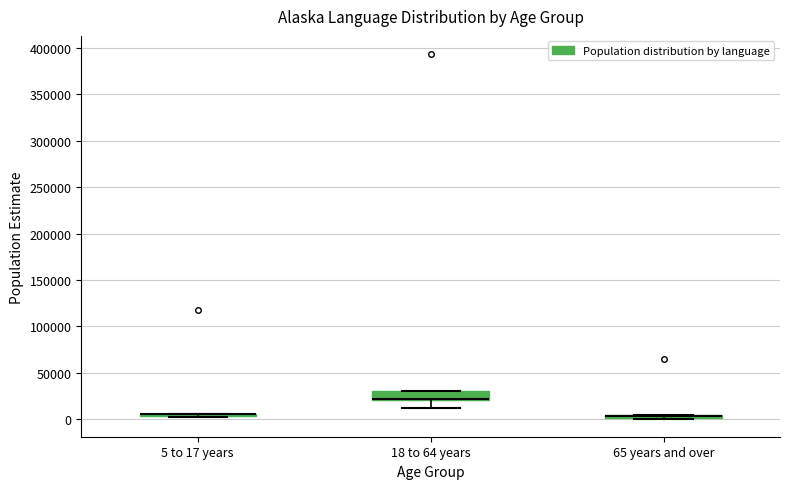

Comparing the boxes themselves (not the whiskers), which one is the tallest?

18 to 64 years